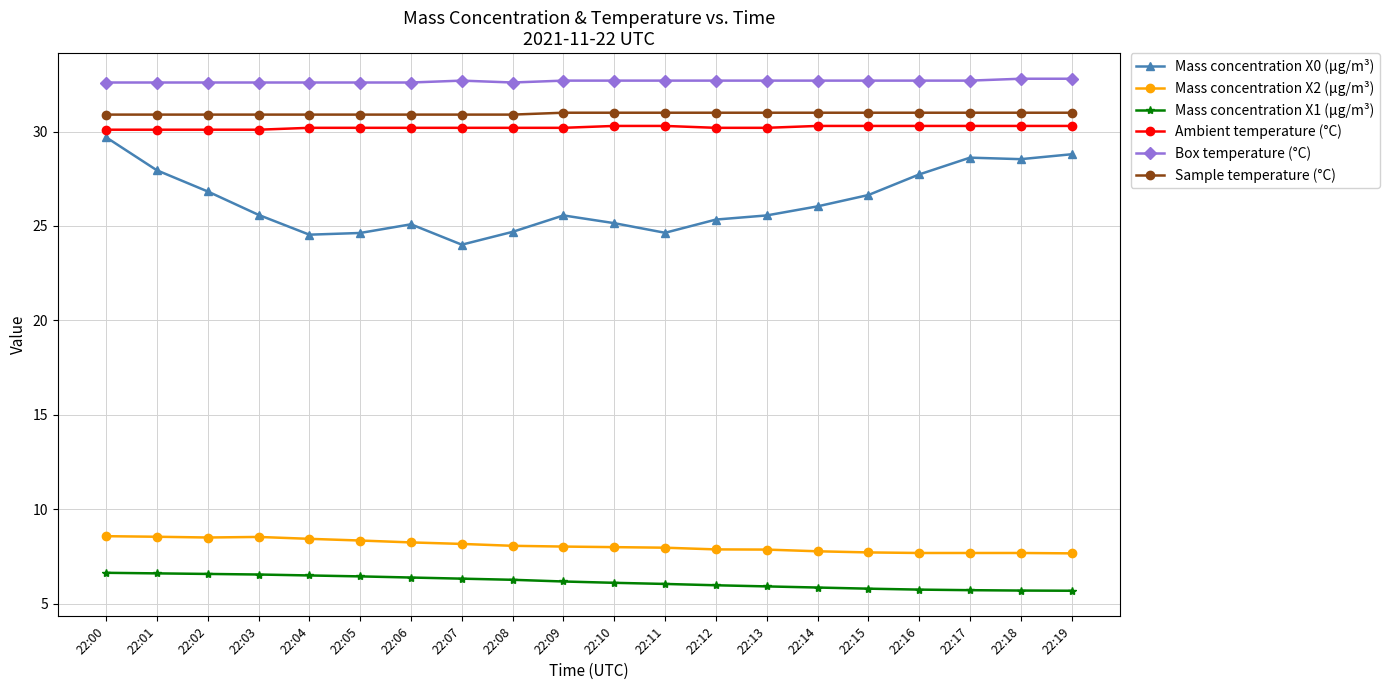

Count the Box temperature (°C) values in the range 32 to 33.

20